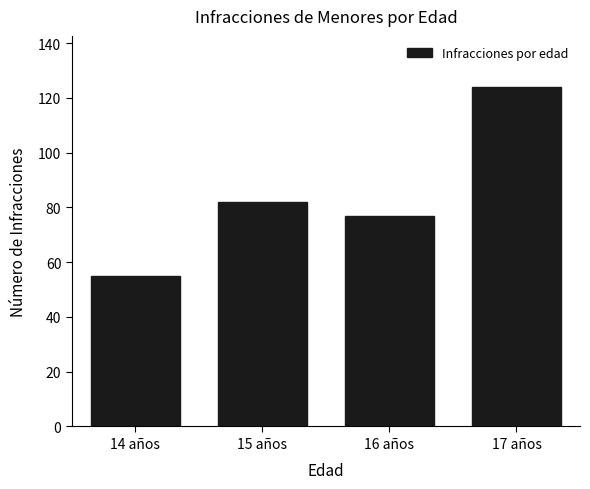

Reading left to right, what are all the values shown in this chart?

55	82	77	124